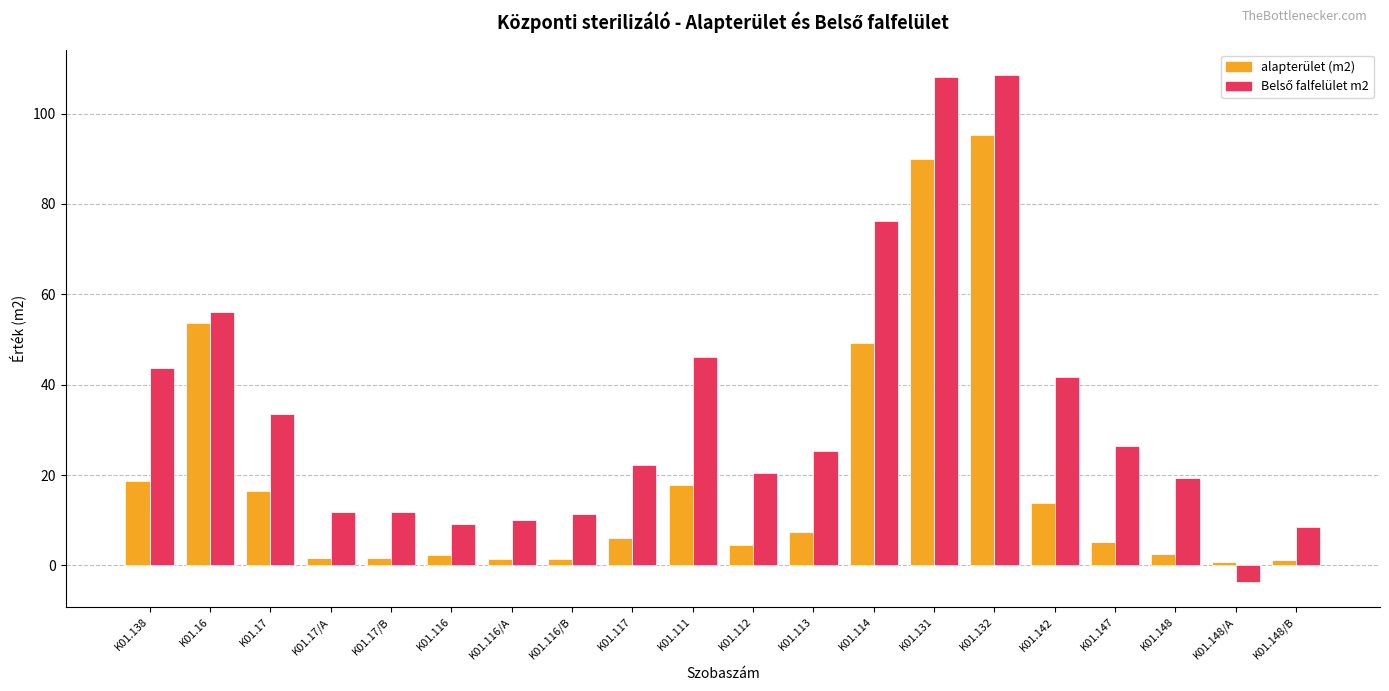

What is the difference between the highest and lowest values at K01.148/B?

7.4